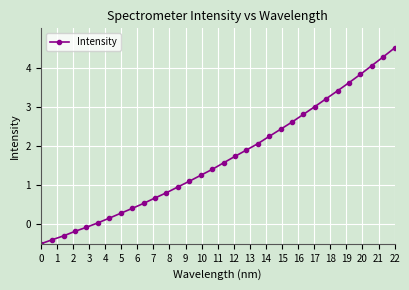

What is the value of the 7th point from the left?

0.2